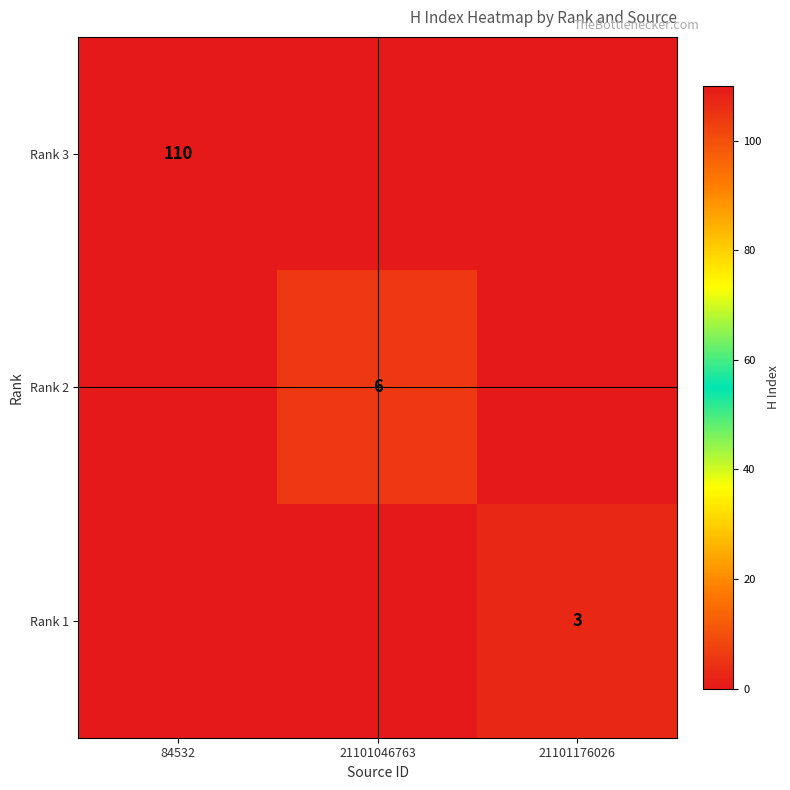

The Rank 1 series shows 4 at 21101176026. True or false?

False